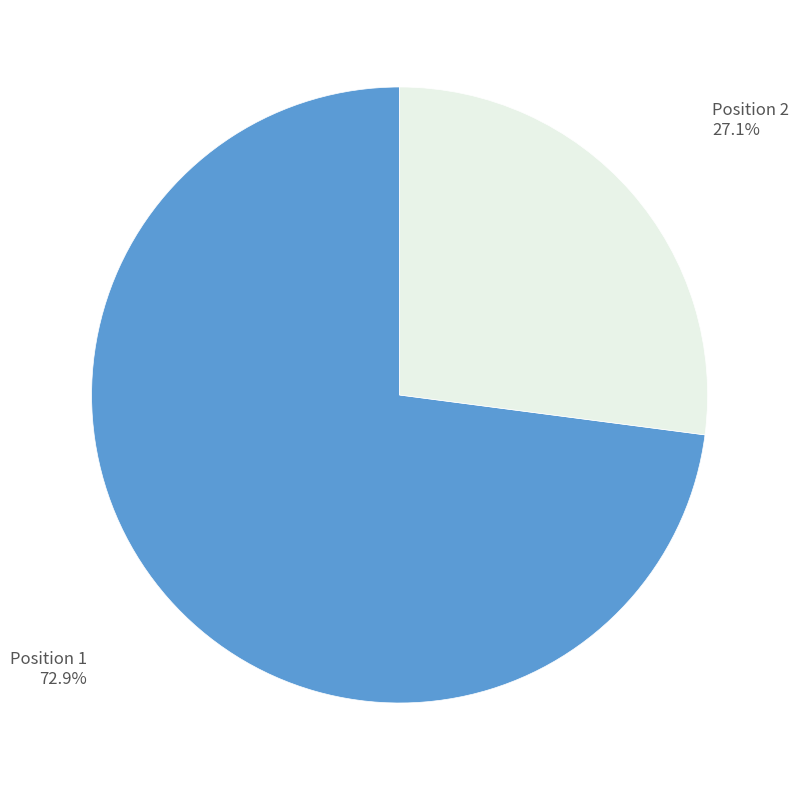

Is there a majority slice in this chart?

Yes